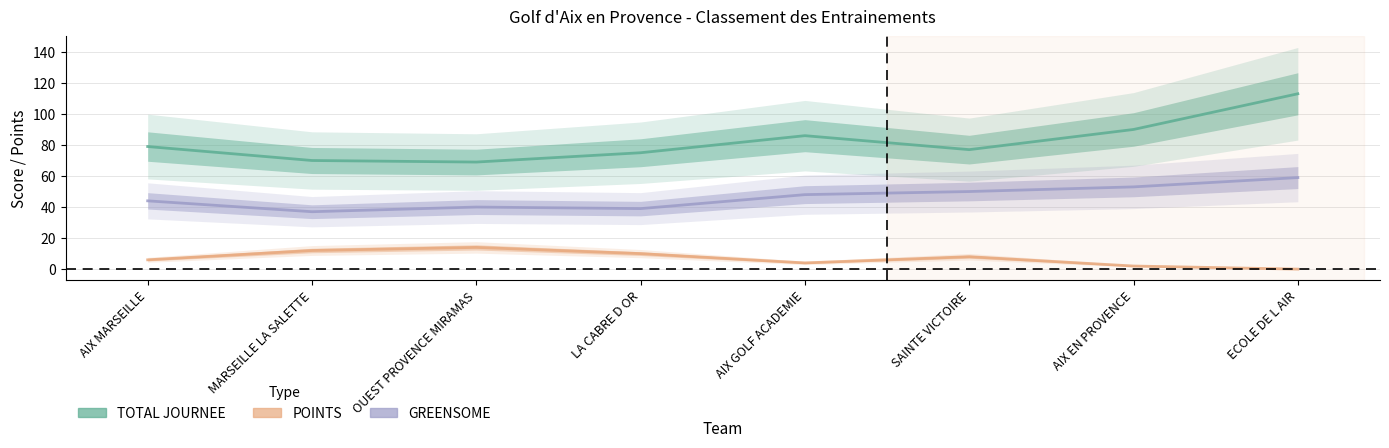

True or false: GREENSOME and TOTAL JOURNEE cross at least once.

False